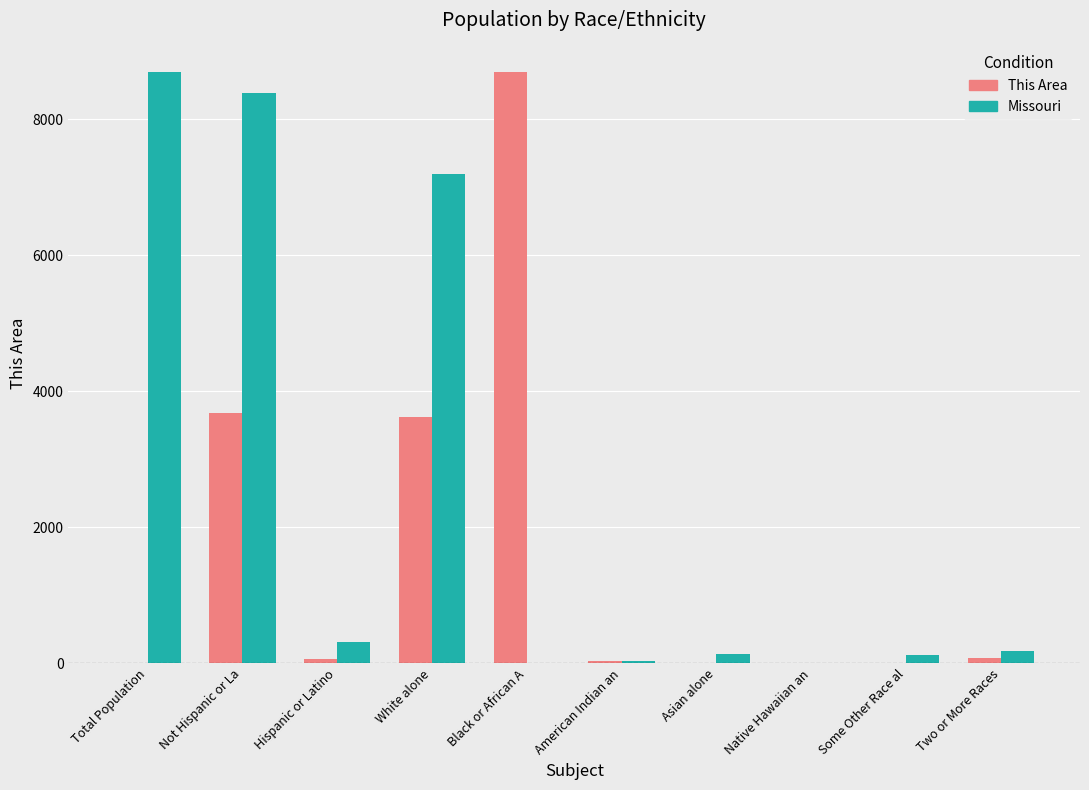

At which label does This Area reach its peak?

Black or African A